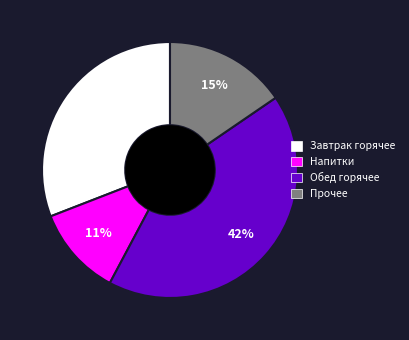

Count the number of slices in the pie.

4